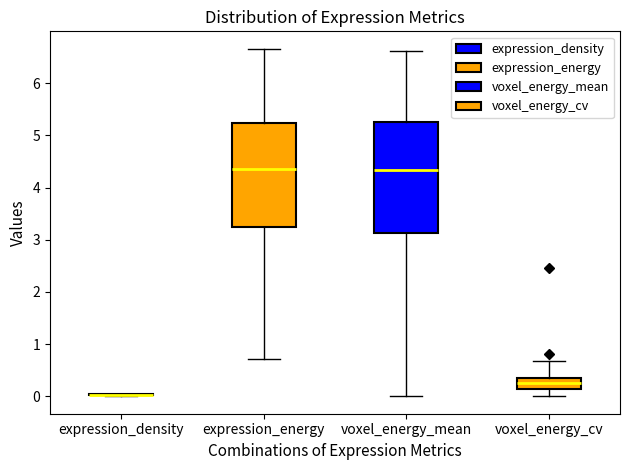

Which box is the tallest, from its lower edge to its upper edge?

voxel_energy_mean